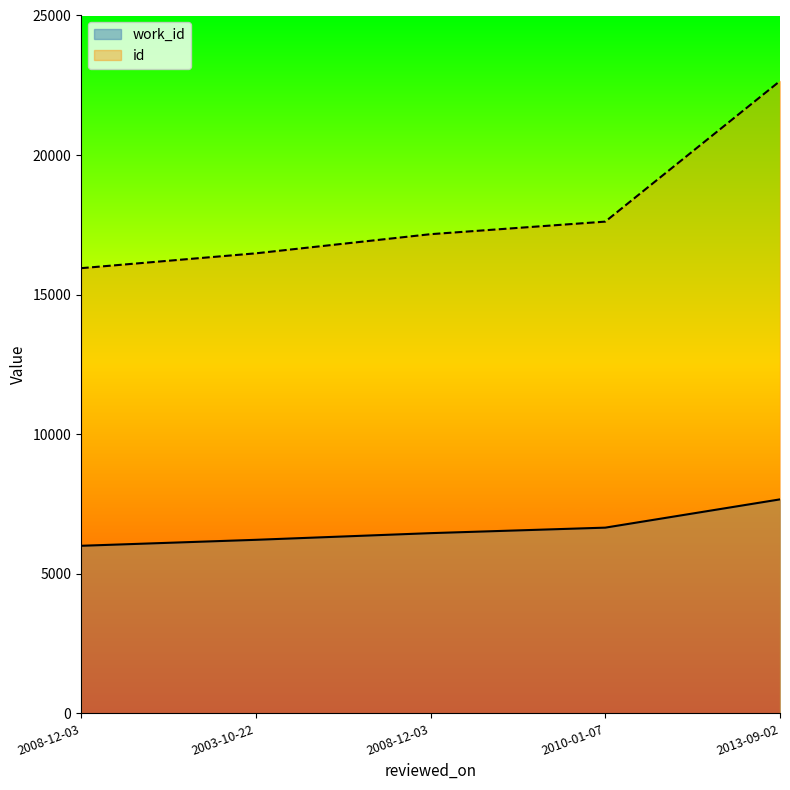

Does the chart have visible grid lines?

No